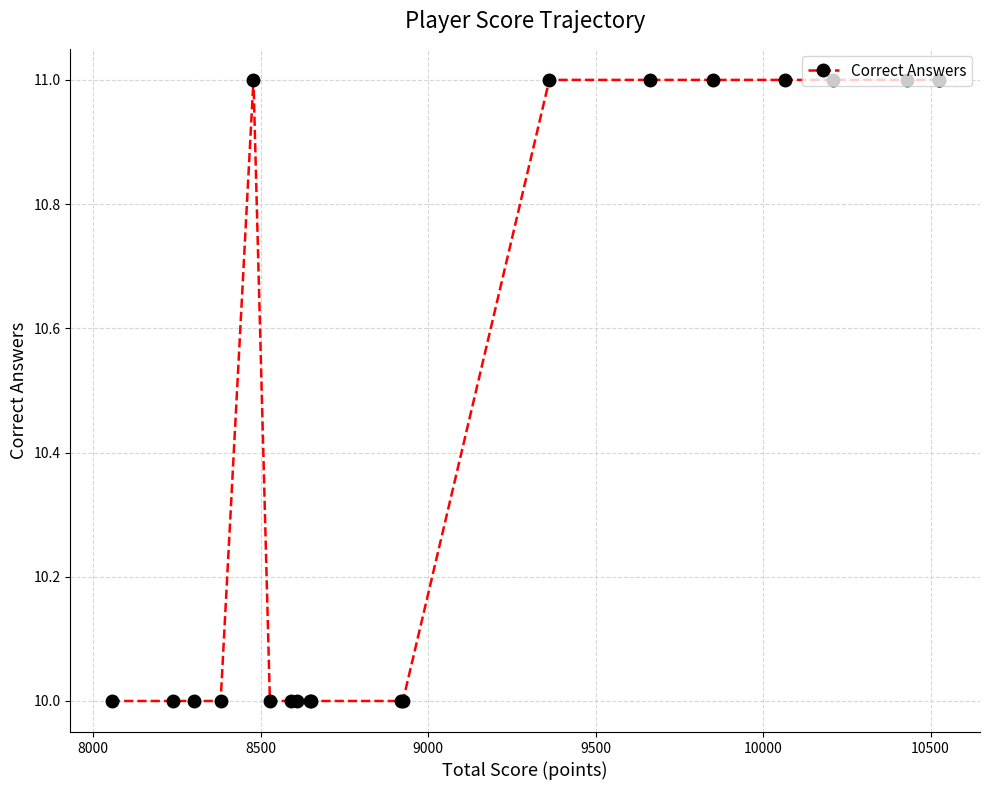

True or false: there are more than 1 points higher than both neighbors.

False